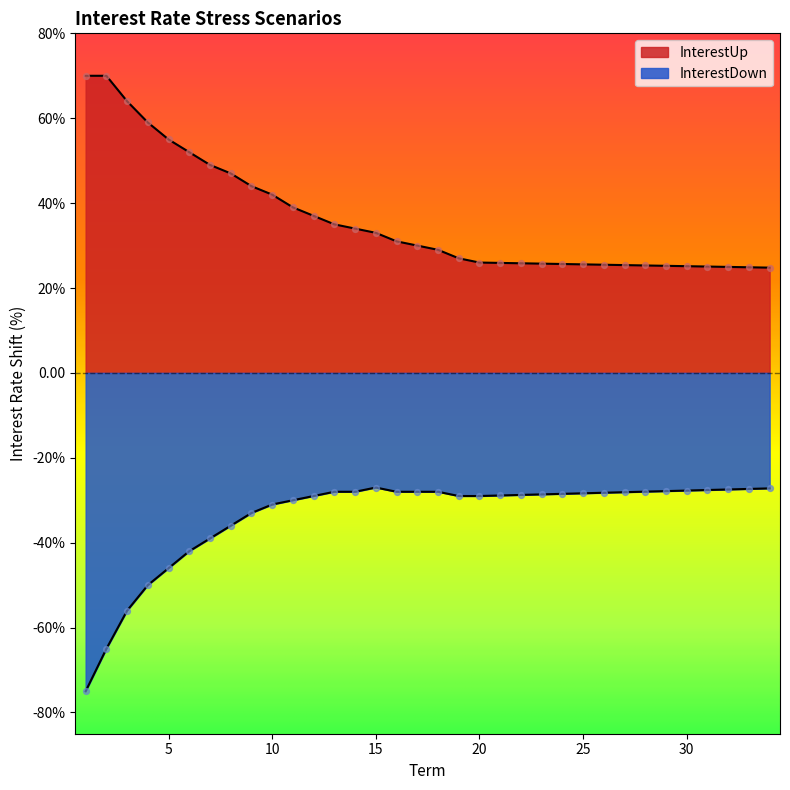

At how many categories does at least one series exceed 0?

34